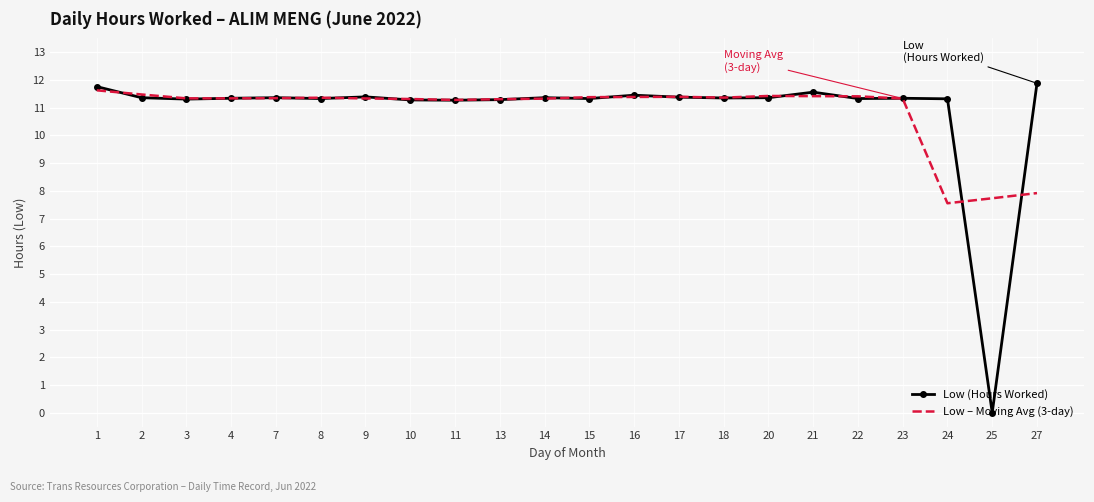

Rank the series at 25 from highest to lowest value.

Low – Moving Avg (3-day), Low (Hours Worked)